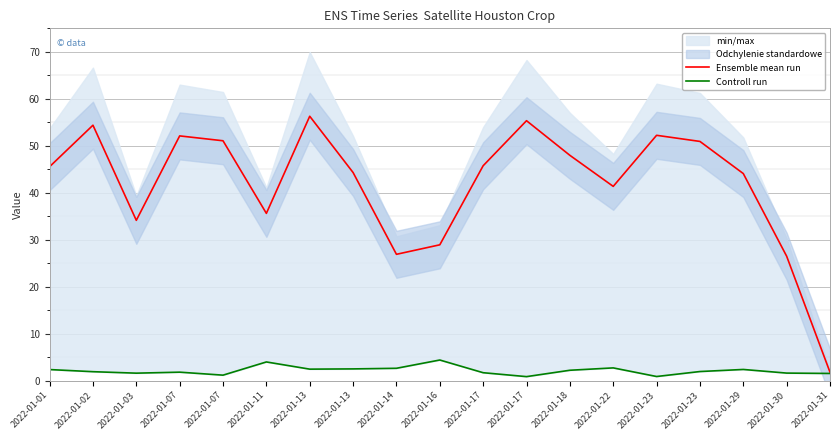

At which label does Controll run first exceed 1?

2022-01-01